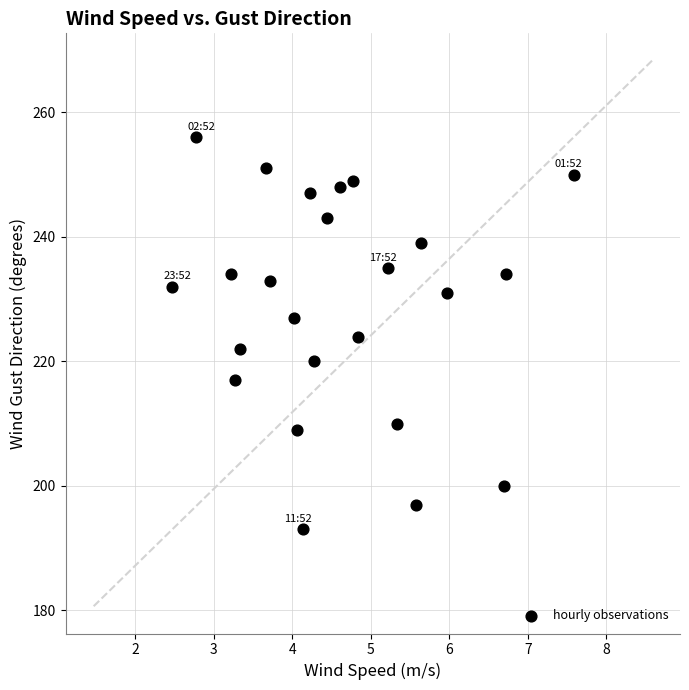

What is the range of Y values (max minus min)?

63